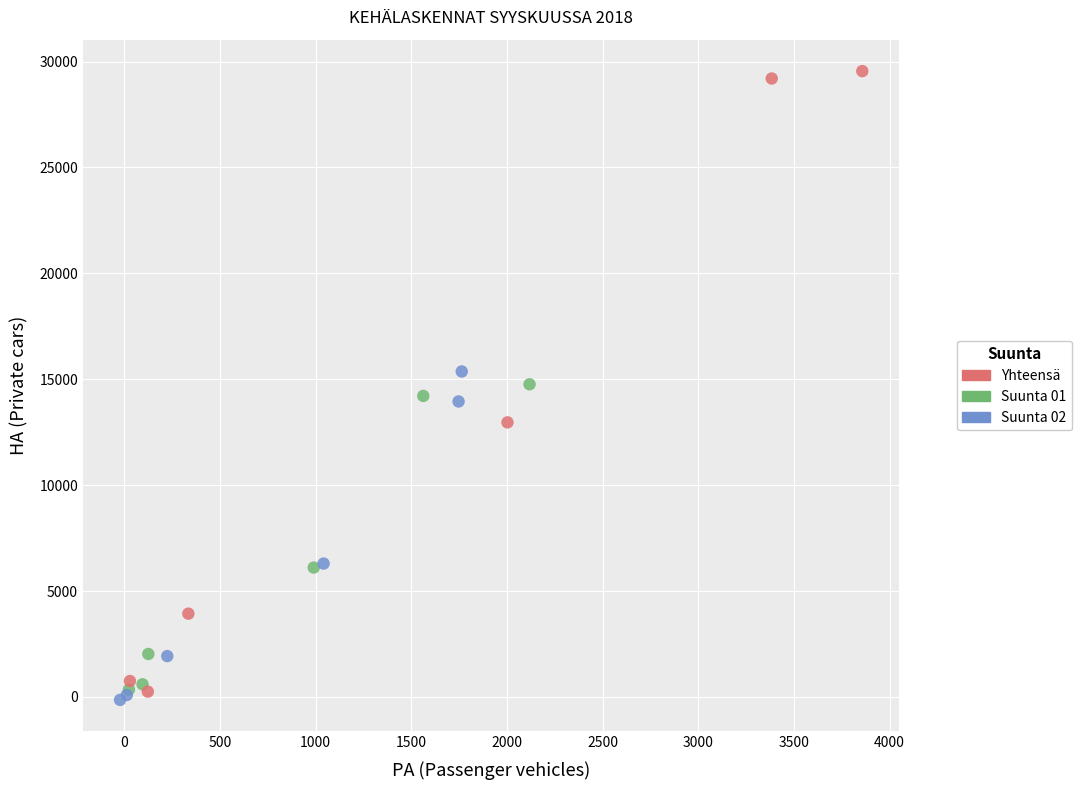

What are all the series names shown in the legend?

Yhteensä, Suunta 01, Suunta 02